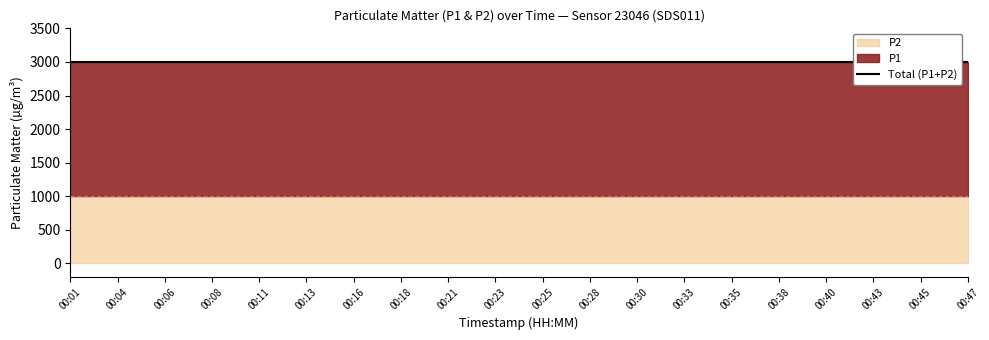

True or false: P2 and P1 intersect in this chart.

False